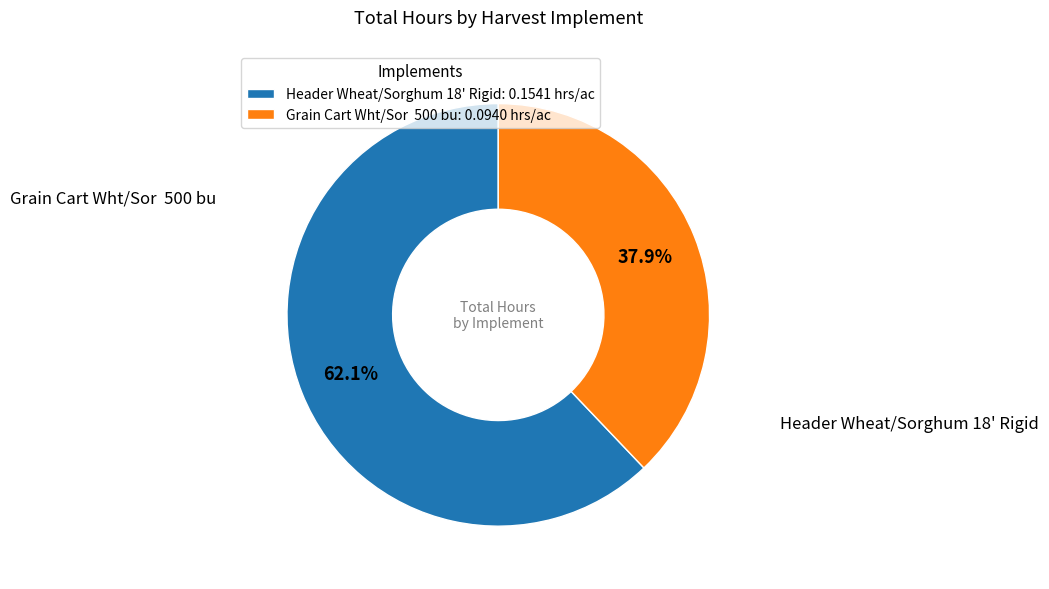

Rank the categories by value from lowest to highest.

Grain Cart Wht/Sor 500 bu: 0.0940 hrs/ac, Header Wheat/Sorghum 18' Rigid: 0.1541 hrs/ac